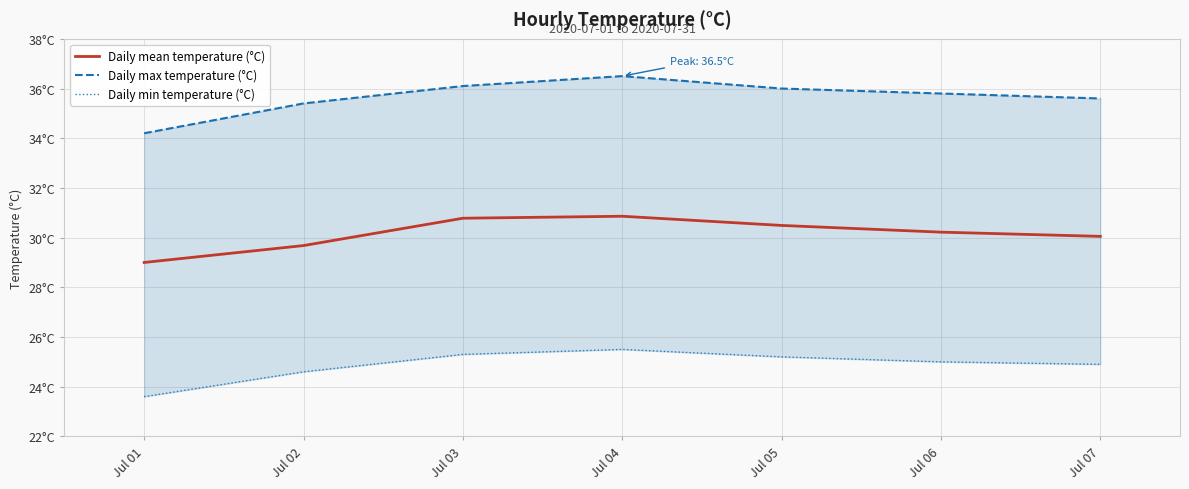

What is the difference between the maximum and second lowest values in the Daily min temperature (°C) series?

0.9